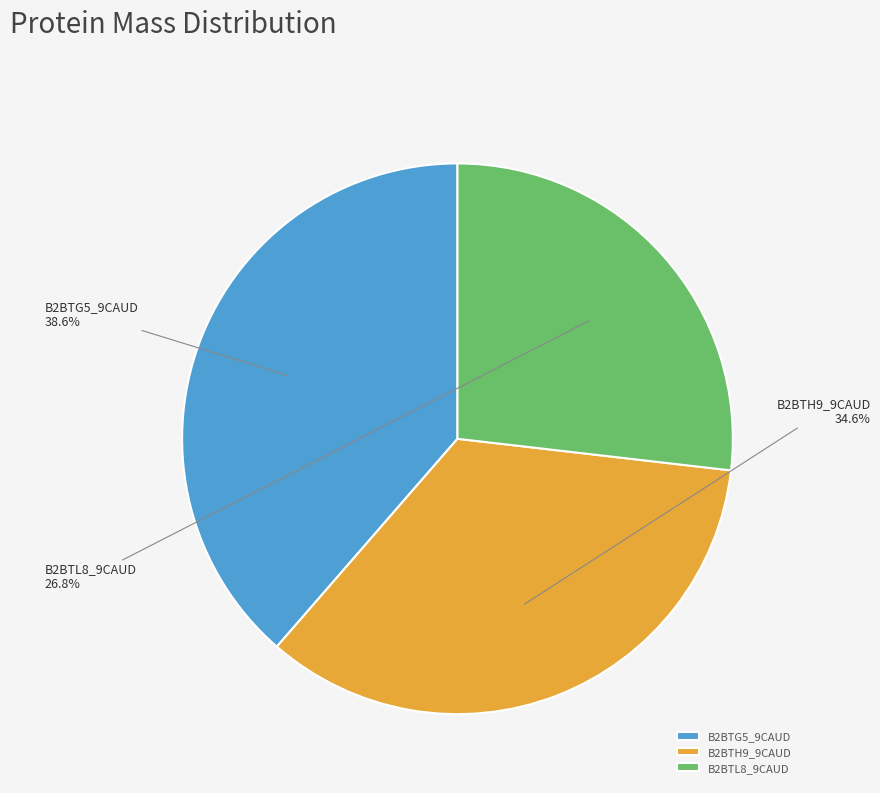

Is B2BTH9_9CAUD the majority of the pie?

No